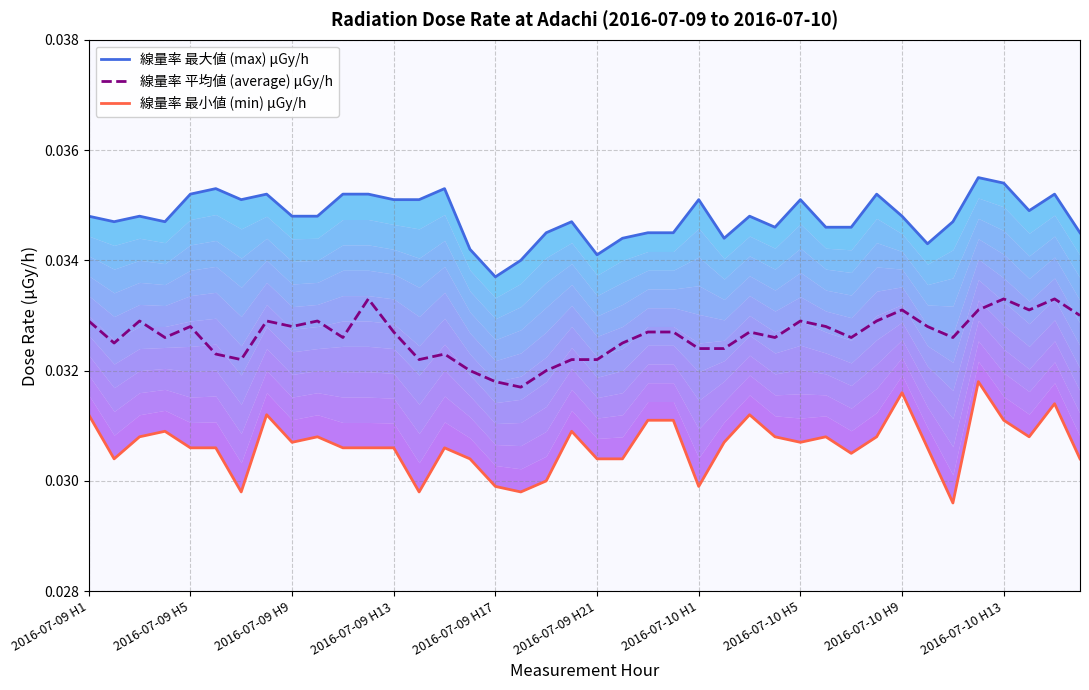

List the series in order of their peak value, highest first.

線量率 最大値 (max) μGy/h, 線量率 平均値 (average) μGy/h, 線量率 最小値 (min) μGy/h